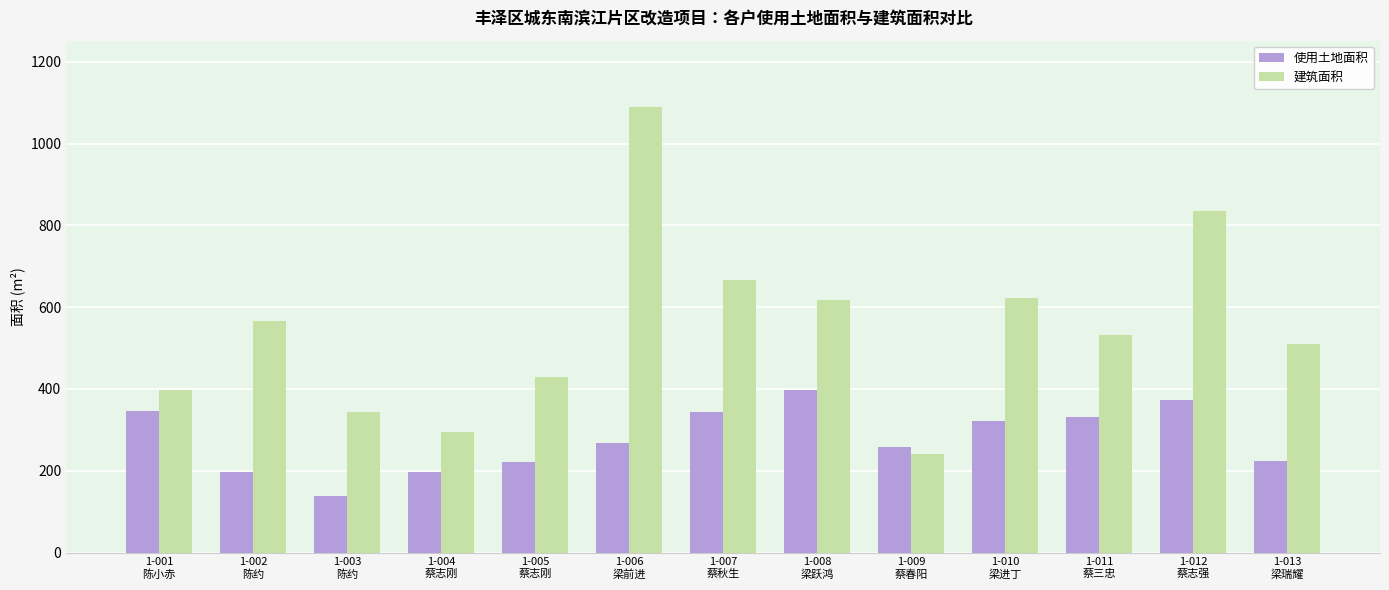

Which series has the largest total across all categories?

建筑面积